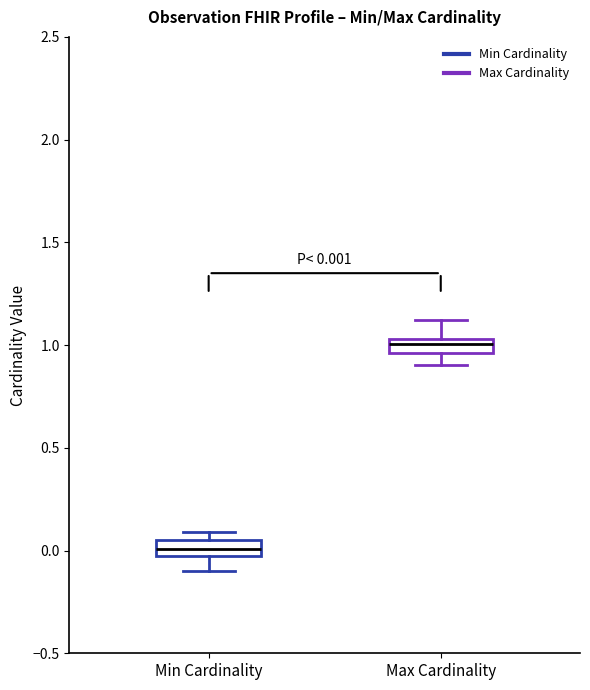

Which box's median line is the lowest?

Min Cardinality